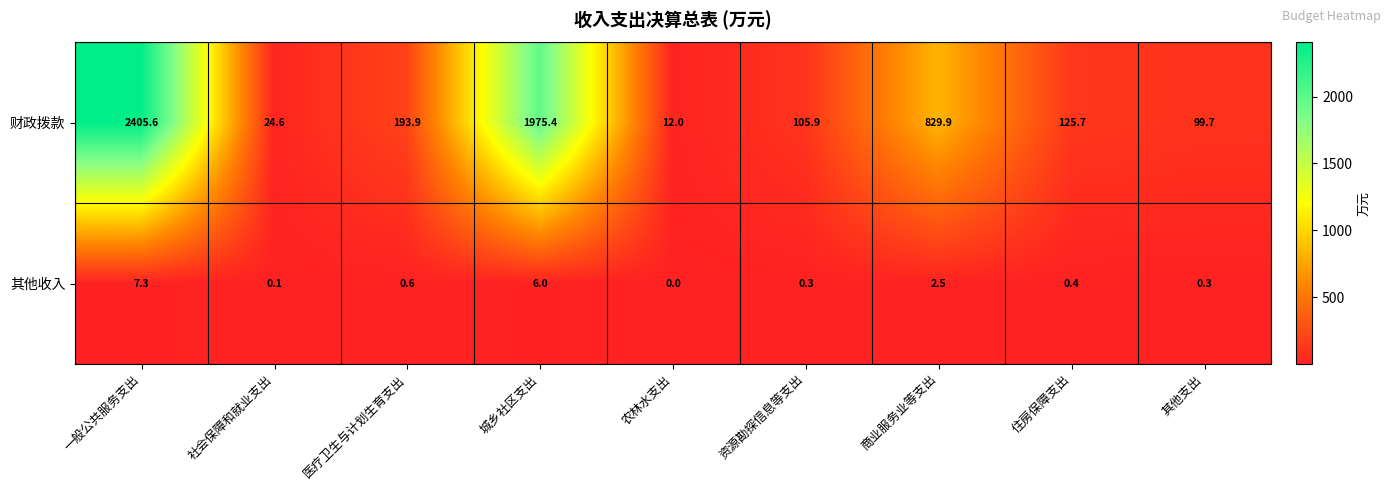

At which category is the sum across all series the highest?

一般公共服务支出